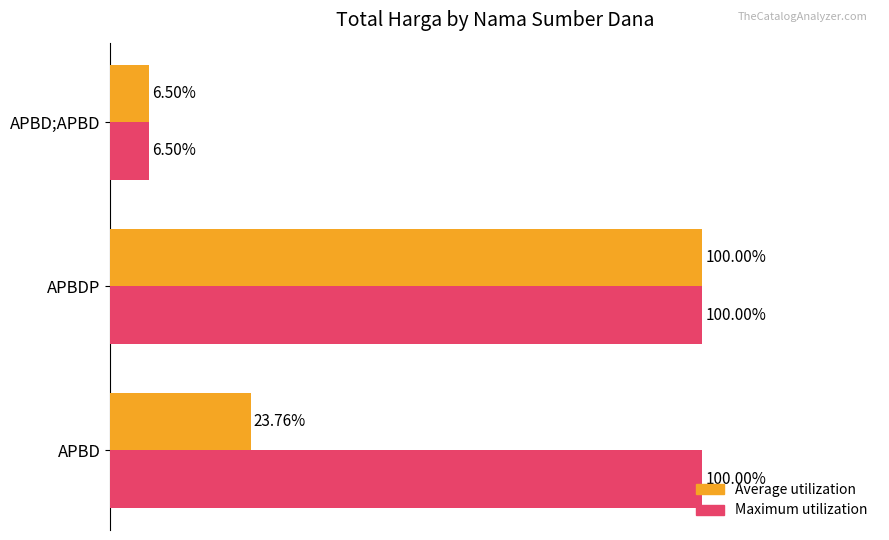

At which category is the sum across all series the highest?

APBDP